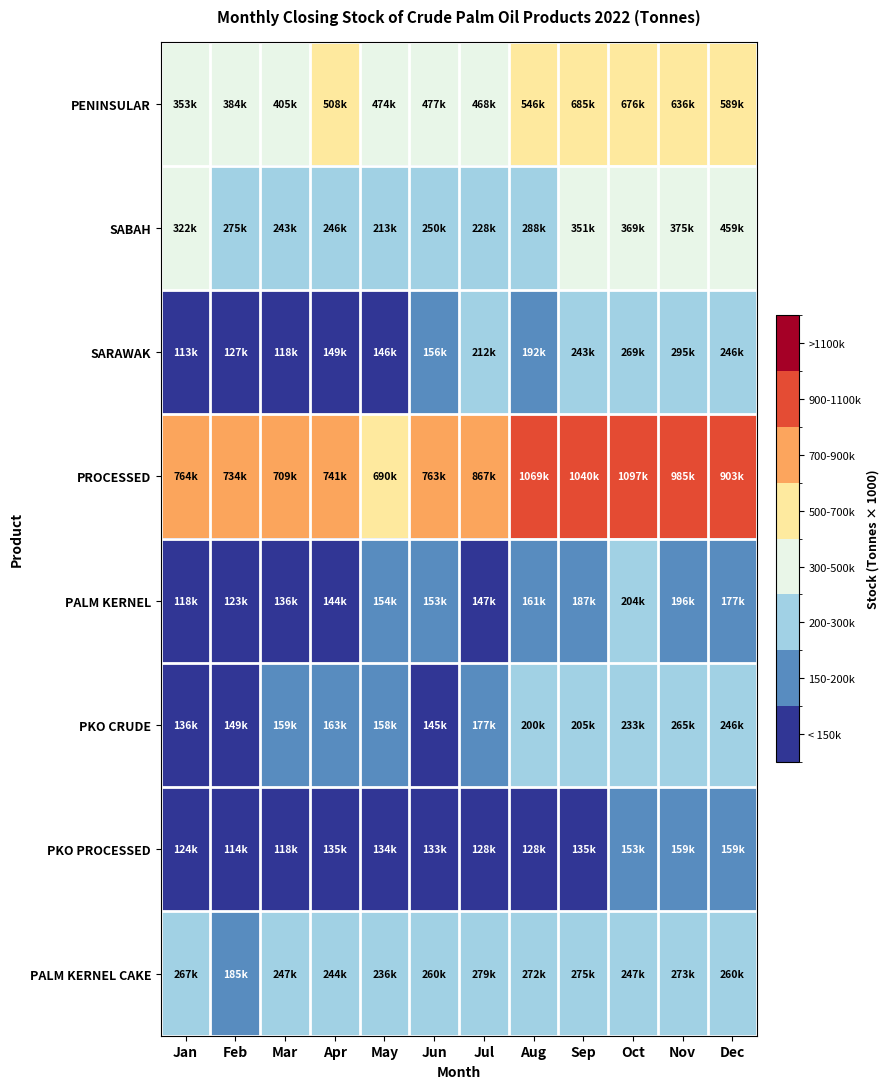

Between Mar and Nov, which series saw the biggest shift?

PROCESSED